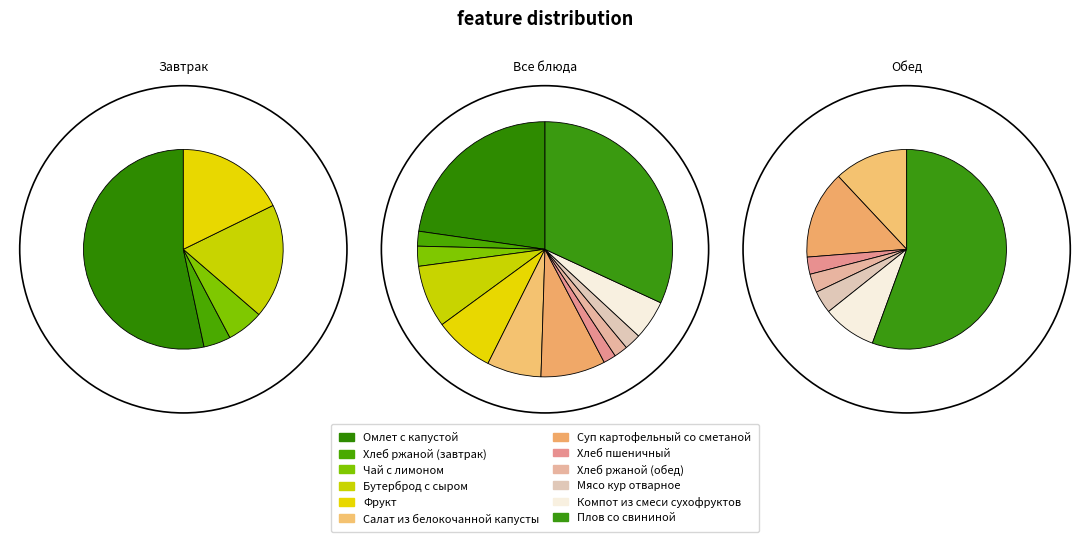

How many segments does this pie chart have?

12